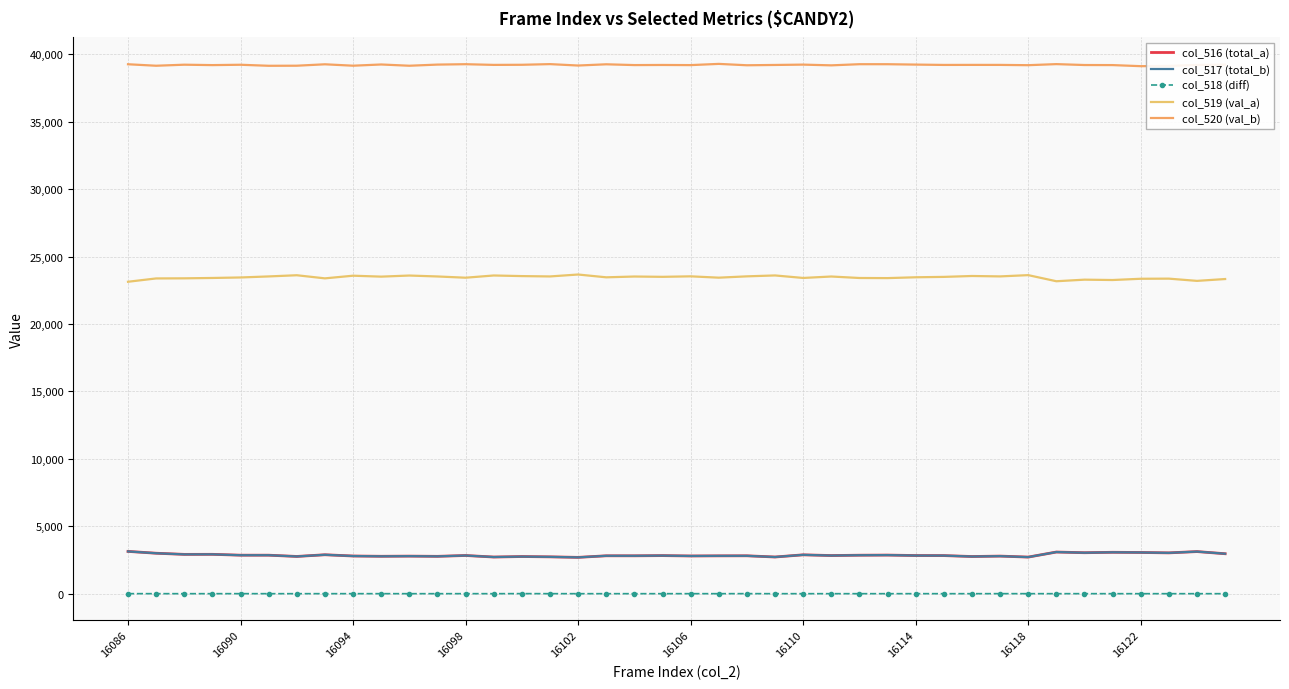

What is the difference between the maximum and minimum values in the col_519 (val_a) series?

537